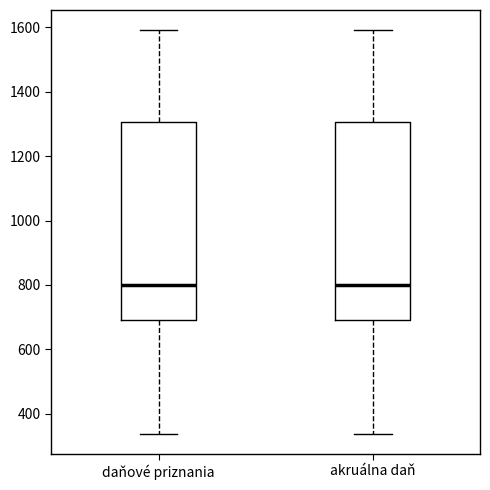

Reading left to right, read every box against the y-axis: the position of its median line, the range the box covers, and the ends of its whiskers. The values are not printed on the chart, so give them approximately, as read against the axis.

daňové priznania: median 800, box 700 to 1300, whiskers 340 to 1600
akruálna daň: median 800, box 700 to 1300, whiskers 340 to 1600